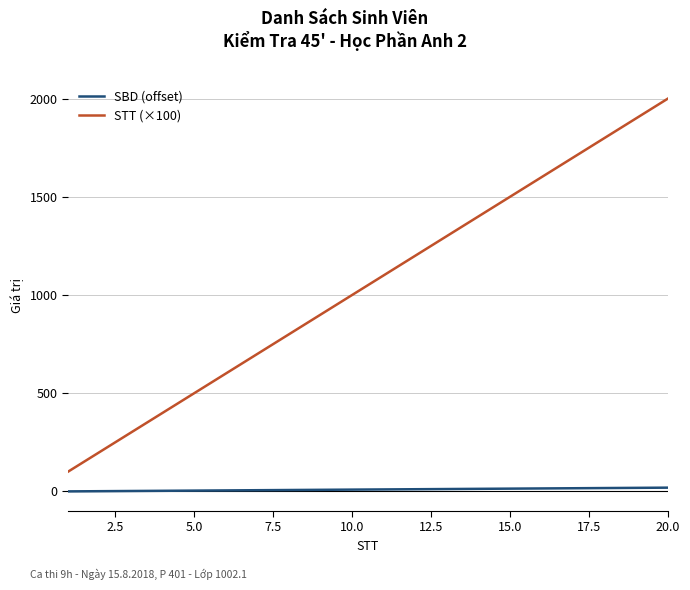

What is the difference between the second highest and second lowest values in the STT (×100) series?

1700